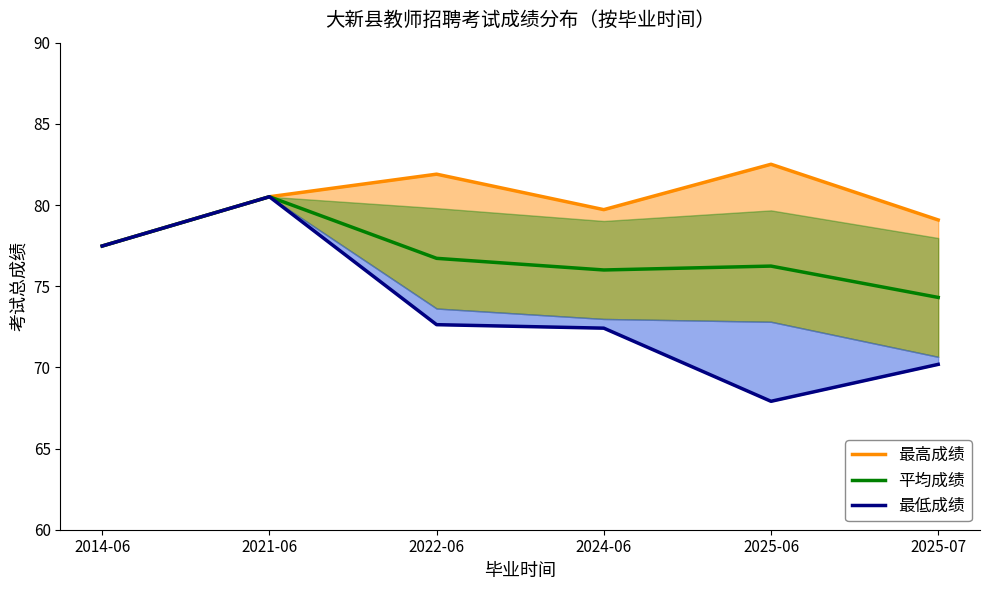

Is this an area chart (filled region under the line)?

No